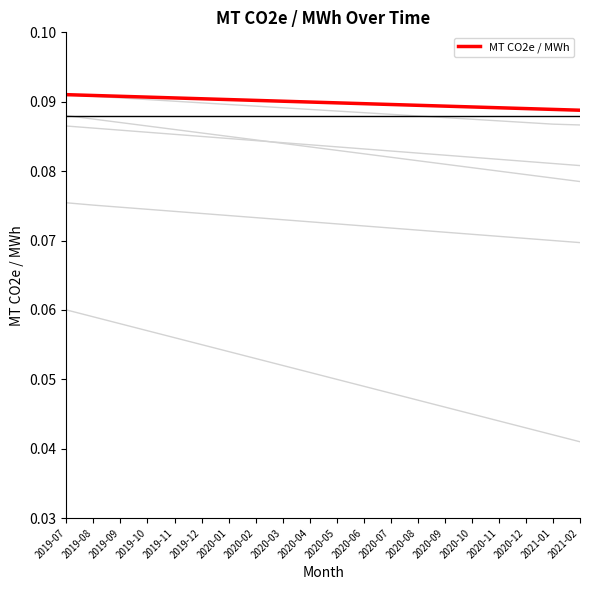

True or false: there are more than 0 points higher than both neighbors.

False